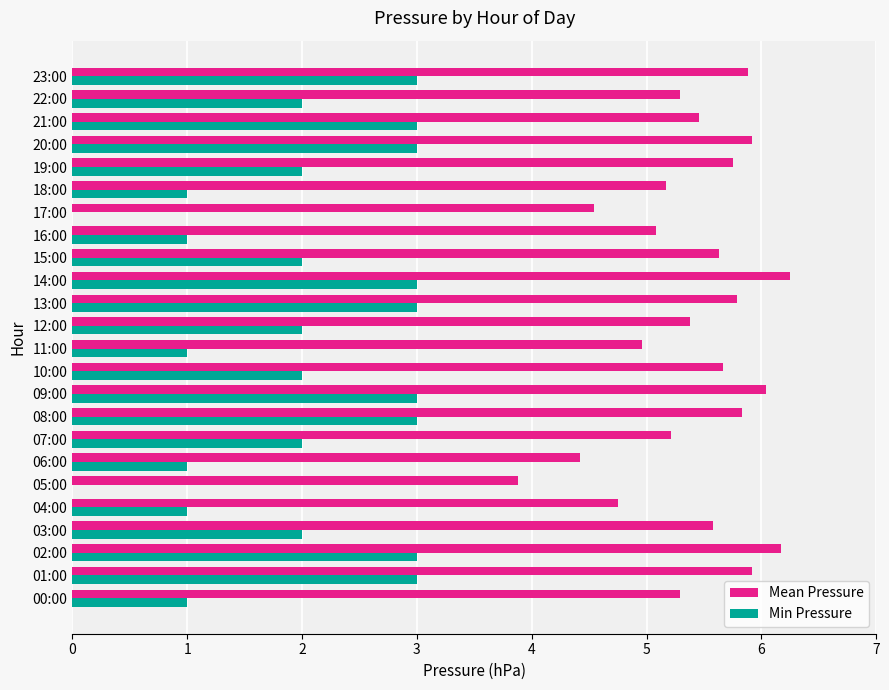

Is it true that Min Pressure equals 3.0 at 01:00?

True